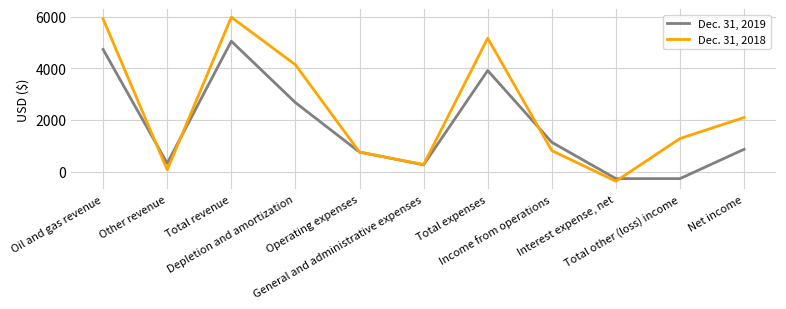

How many values in the Dec. 31, 2019 series are below 864?

5